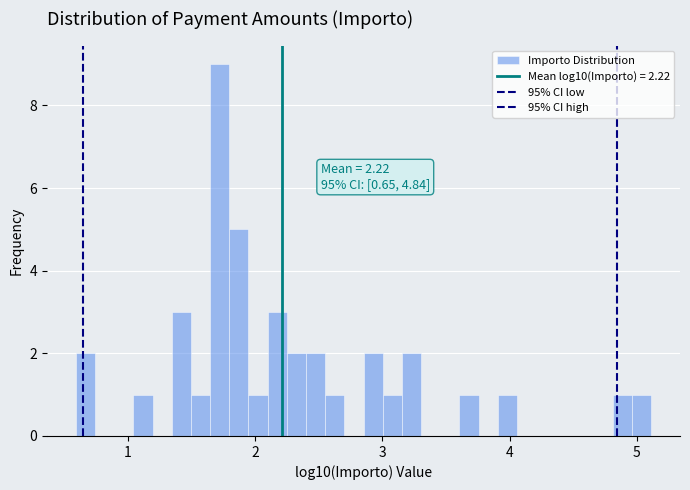

Read against the x-axis, roughly where is the centre of the tallest bar?

1.7